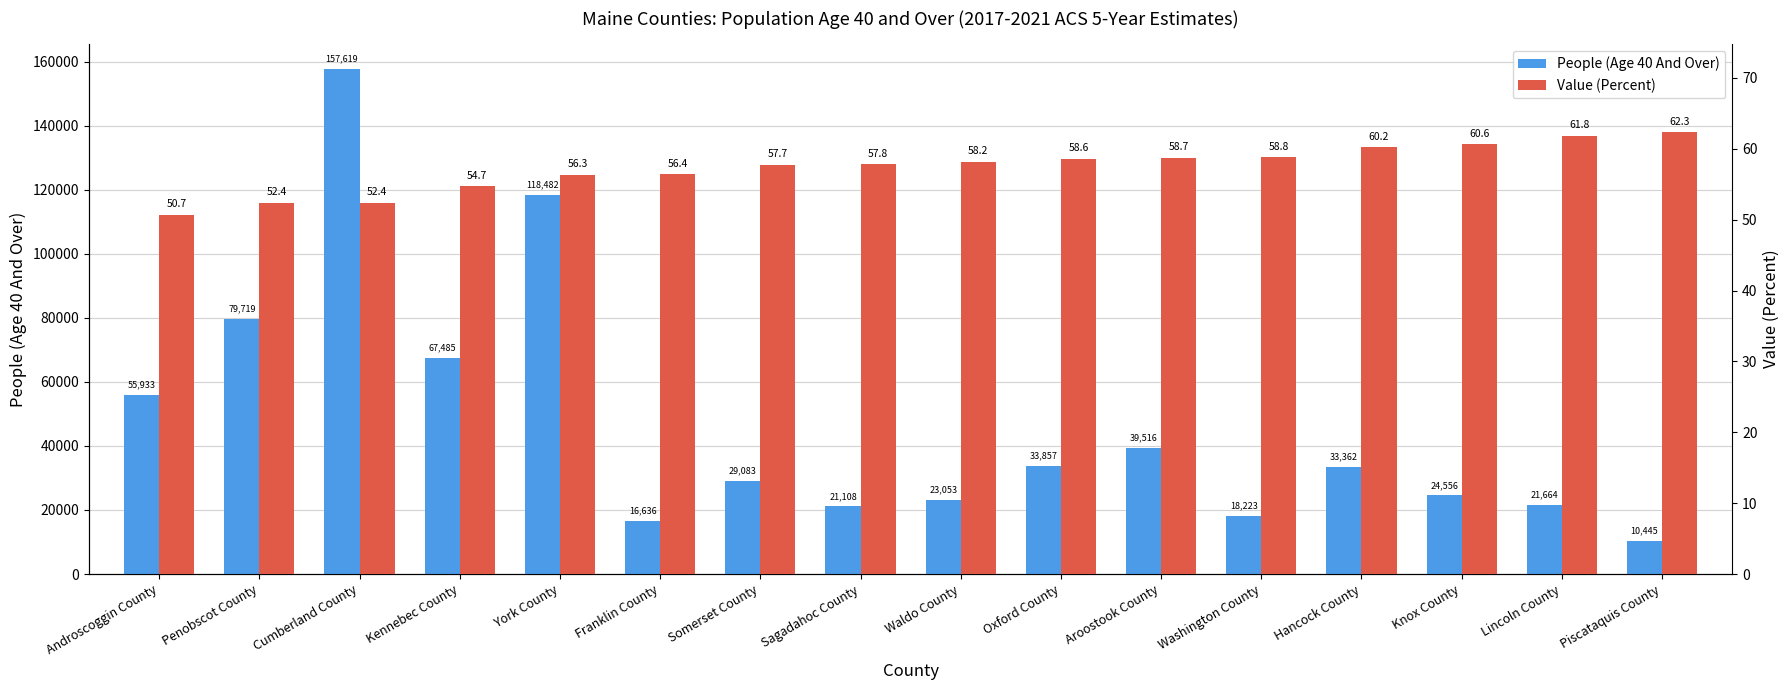

Reading left to right, what are all the values shown in this chart?

People (Age 40 And Over): Androscoggin County=55933.0	Penobscot County=79719.0	Cumberland County=157619.0	Kennebec County=67485.0	York County=118482.0	Franklin County=16636.0	Somerset County=29083.0	Sagadahoc County=21108.0	Waldo County=23053.0	Oxford County=33857.0	Aroostook County=39516.0	Washington County=18223.0	Hancock County=33362.0	Knox County=24556.0	Lincoln County=21664.0	Piscataquis County=10445.0
Value (Percent): Androscoggin County=50.7	Penobscot County=52.4	Cumberland County=52.4	Kennebec County=54.7	York County=56.3	Franklin County=56.4	Somerset County=57.7	Sagadahoc County=57.8	Waldo County=58.2	Oxford County=58.6	Aroostook County=58.7	Washington County=58.8	Hancock County=60.2	Knox County=60.6	Lincoln County=61.8	Piscataquis County=62.3